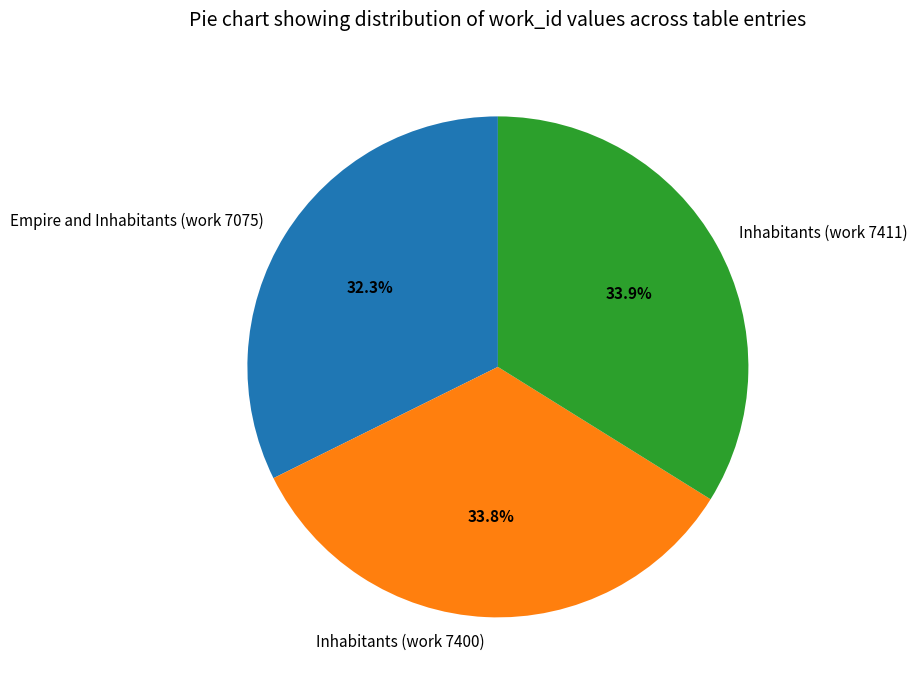

Which category has the smallest portion of the pie?

Empire and Inhabitants (work 7075)